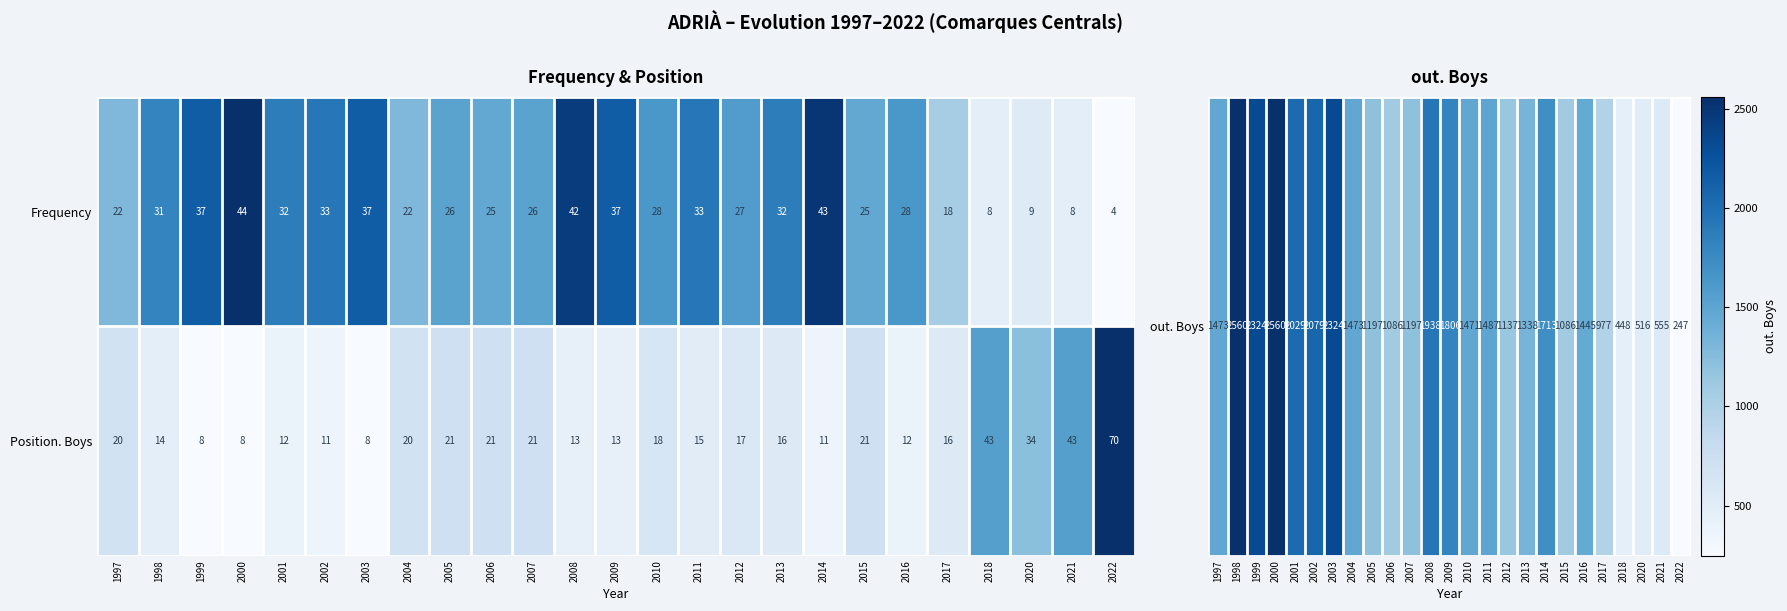

Which series has the widest spread of values?

Position. Boys